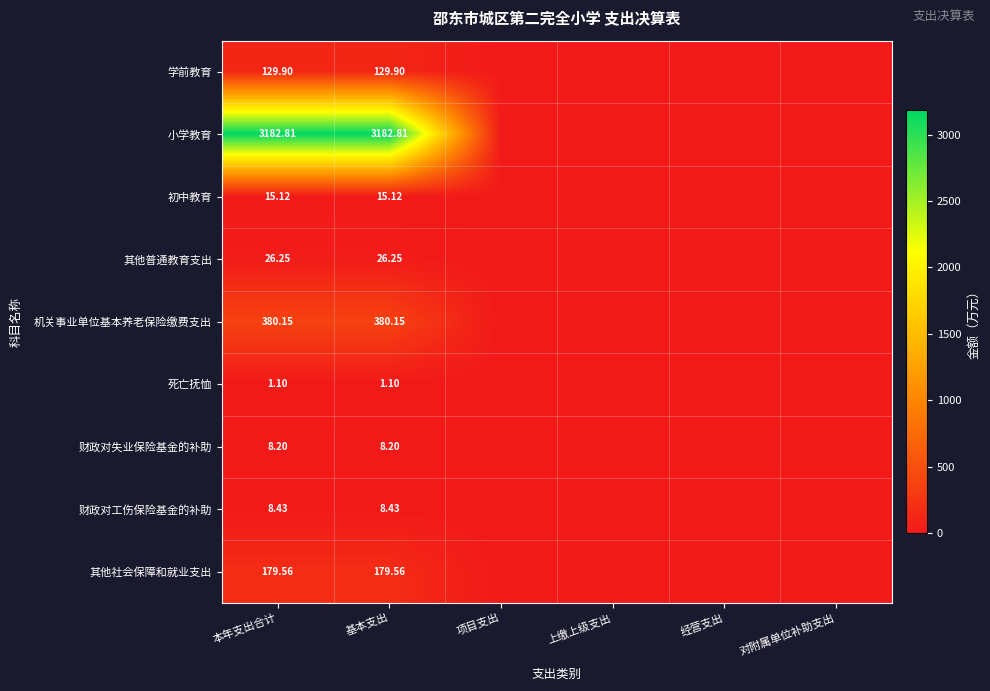

Which series has the largest range (max minus min)?

小学教育